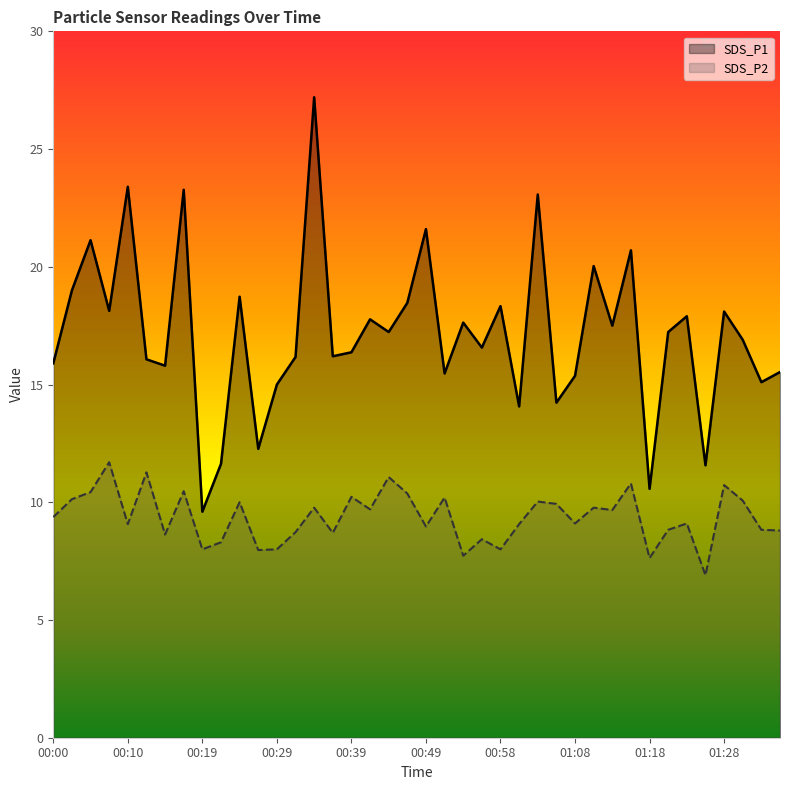

Where does the SDS_P2 series first go above 9?

00:00